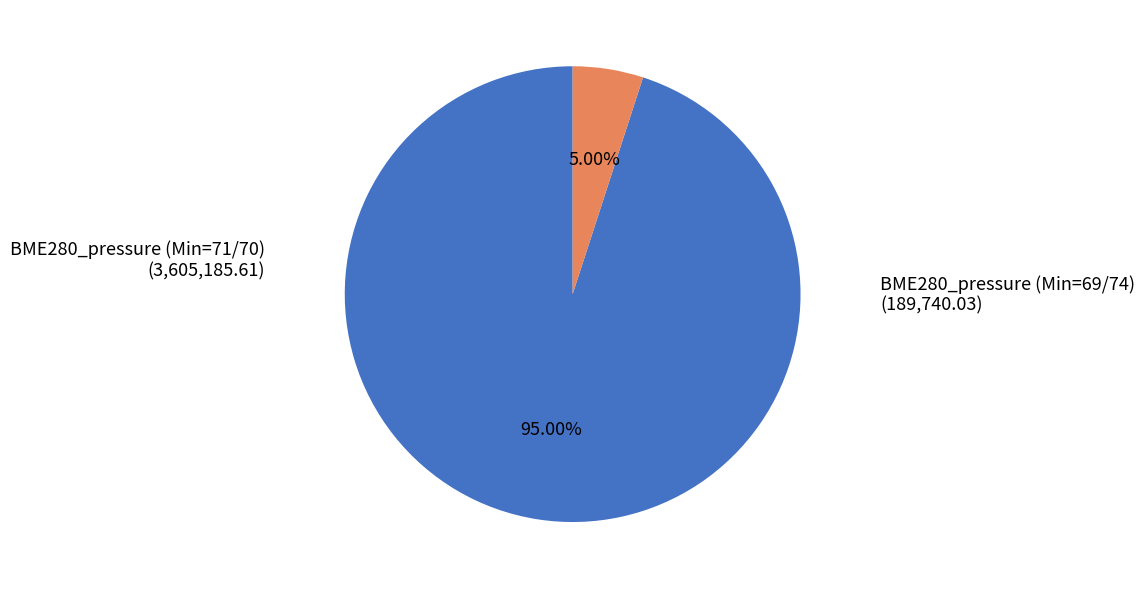

Does any single category account for the majority?

Yes